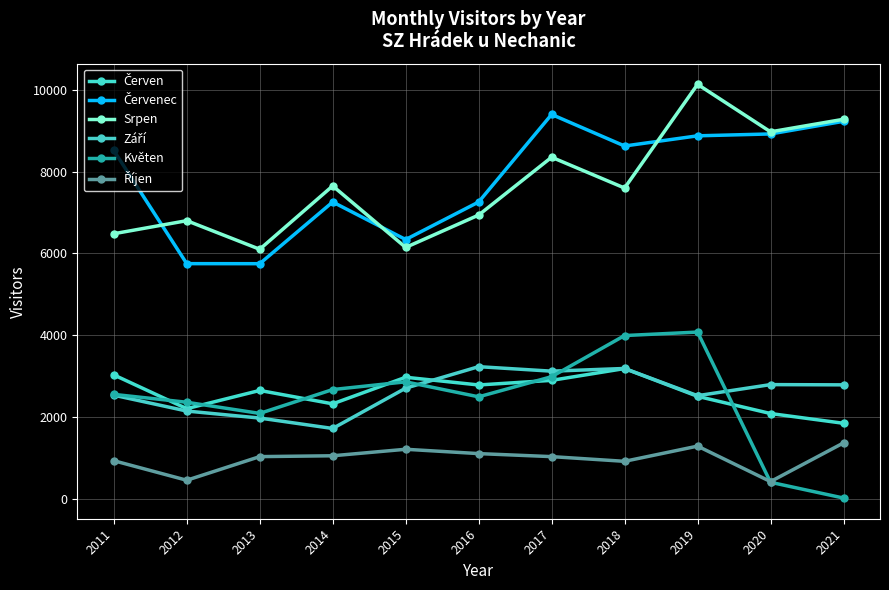

True or false: Srpen and Září intersect in this chart.

False